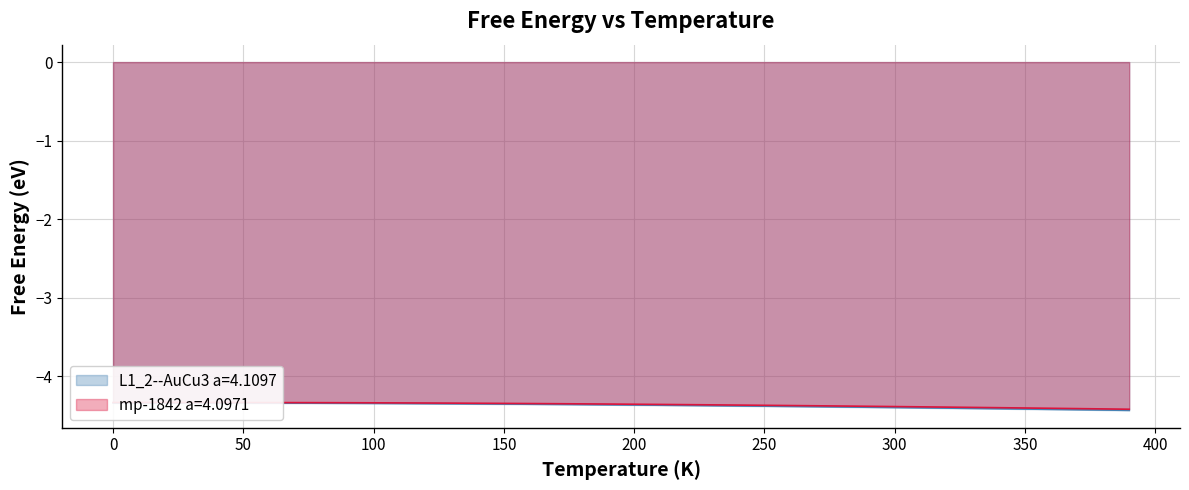

Does the chart display data point markers on the line(s)?

No